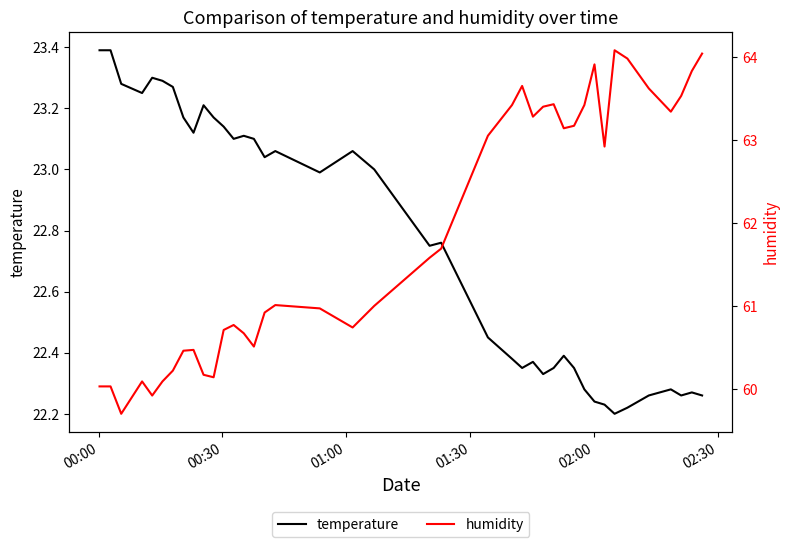

Reading right to left, transcribe all the data shown in this chart.

temperature: 22.3	22.3	22.3	22.3	22.3	22.2	22.2	22.2	22.2	22.3	22.4	22.4	22.4	22.3	22.4	22.4	22.4	22.4	22.8	22.8	23.0	23.1	23.0	23.1	23.0	23.1	23.1	23.1	23.1	23.2	23.2	23.1	23.2	23.3	23.3	23.3	23.2	23.3	23.4	23.4
humidity: 64.0	63.8	63.5	63.3	63.6	64.0	64.1	62.9	63.9	63.4	63.2	63.1	63.4	63.4	63.3	63.6	63.4	63.0	61.7	61.6	61.0	60.7	61.0	61.0	60.9	60.5	60.7	60.8	60.7	60.1	60.2	60.5	60.5	60.2	60.1	59.9	60.1	59.7	60.0	60.0